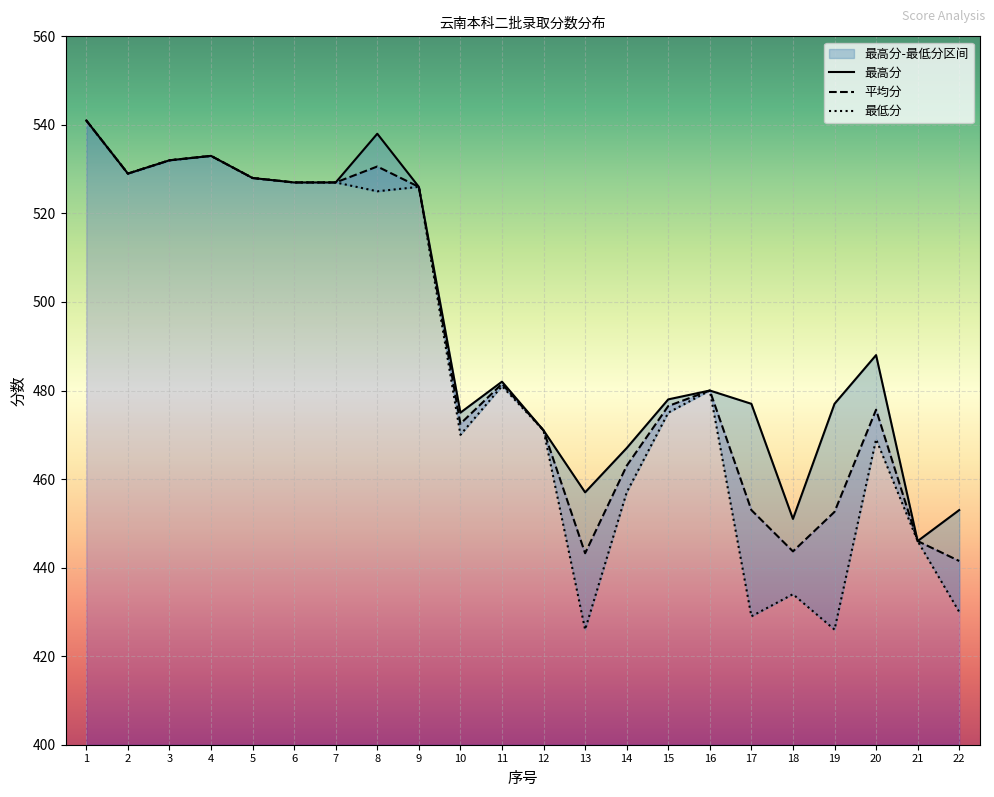

What is the difference between the maximum and minimum values in the 平均分 series?

99.5